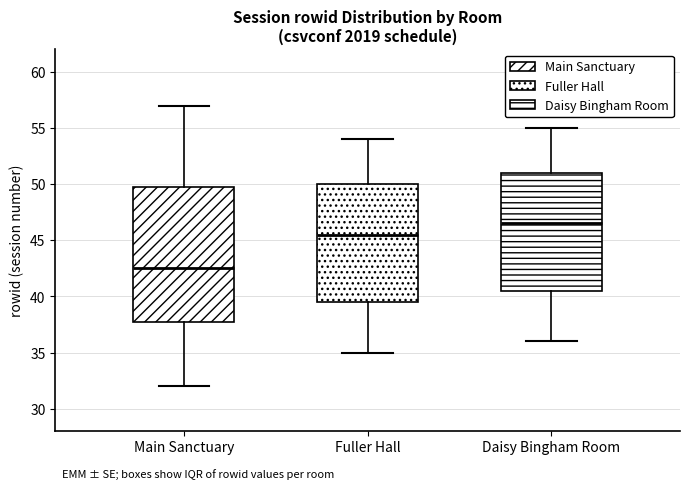

Where is the lower edge of the box for Main Sanctuary on the y-axis? The values are not printed on the chart, so give them approximately, as read against the axis.

38.0